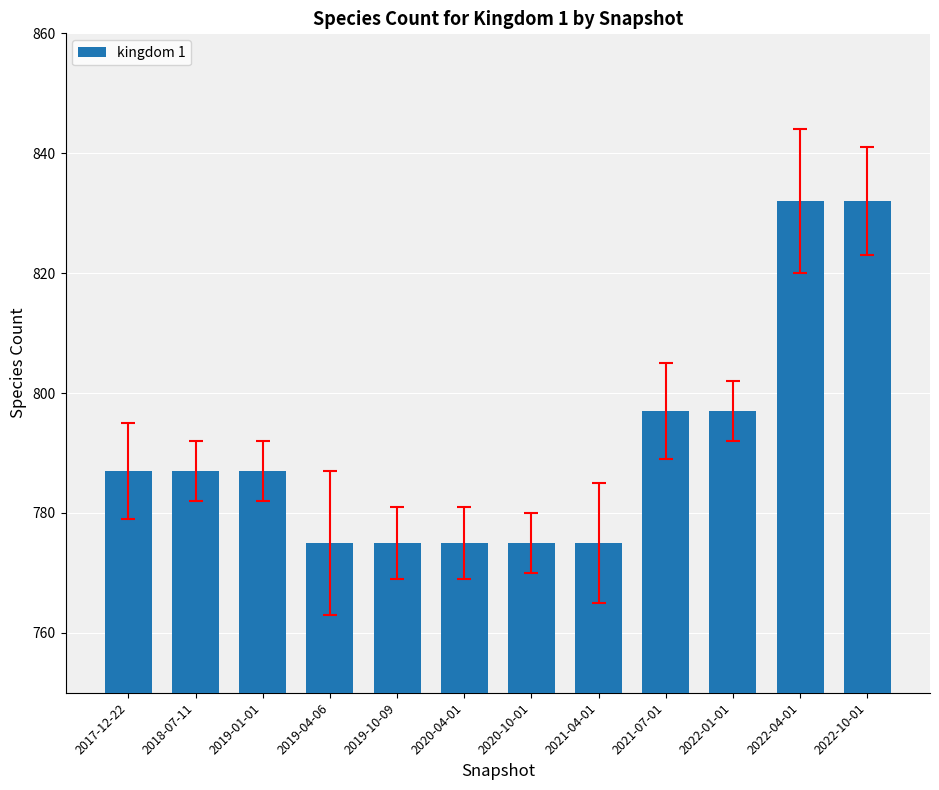

Reading left to right, transcribe all the data shown in this chart.

787	787	787	775	775	775	775	775	797	797	832	832